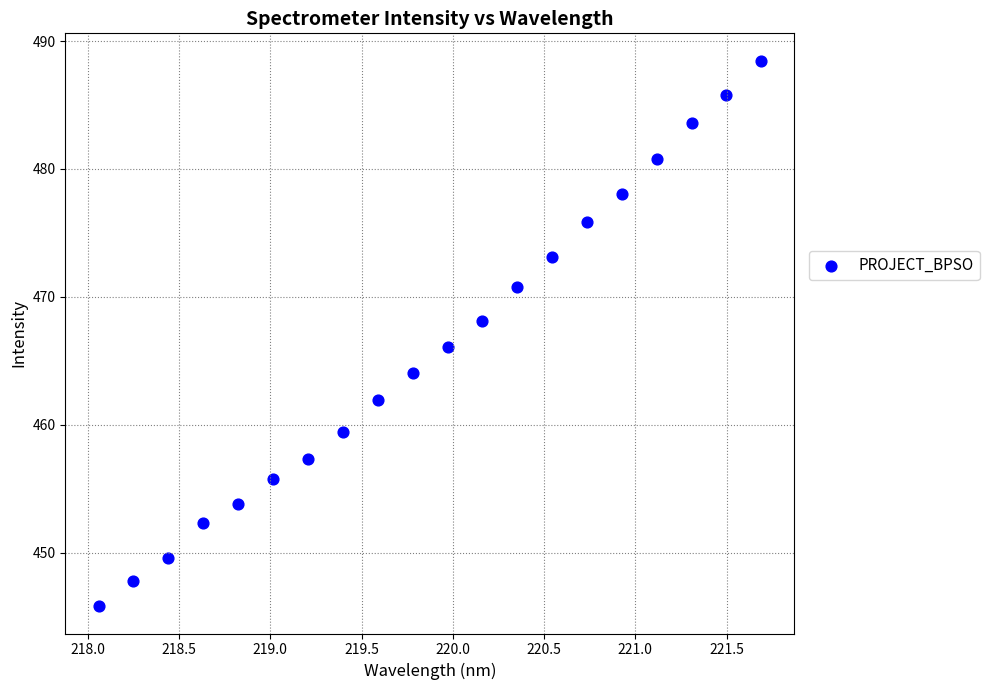

What is the range of Y values (max minus min)?

42.7